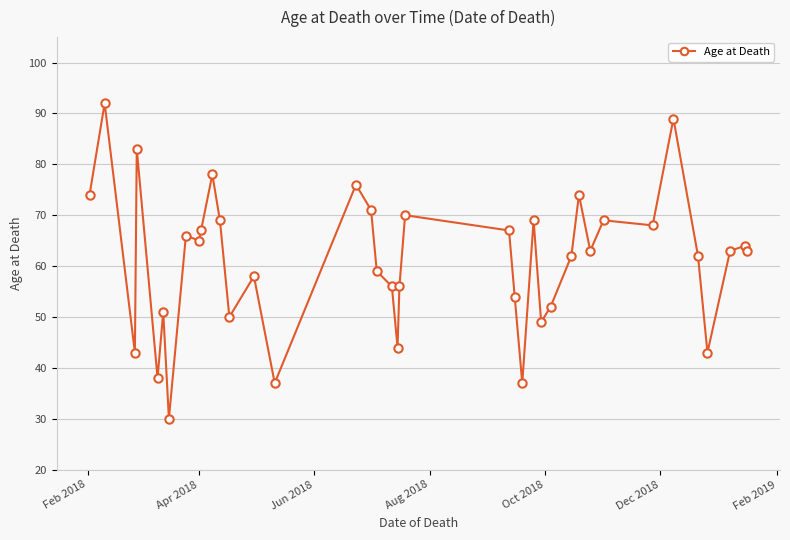

What is the value of the 36th point from the left?

43